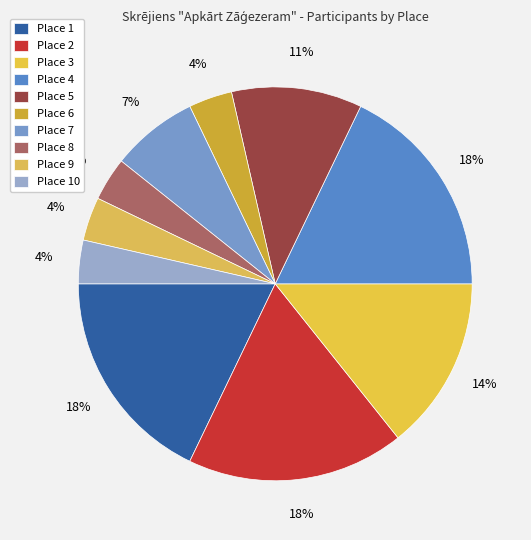

Is it true that Place 4 is 27% of the pie?

False